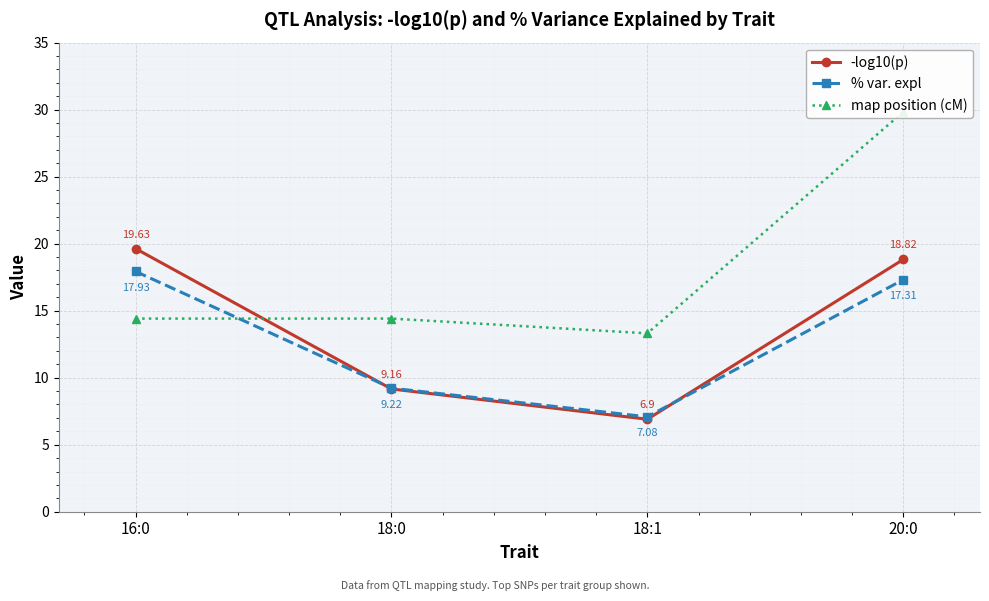

At how many categories does at least one series exceed 22?

1